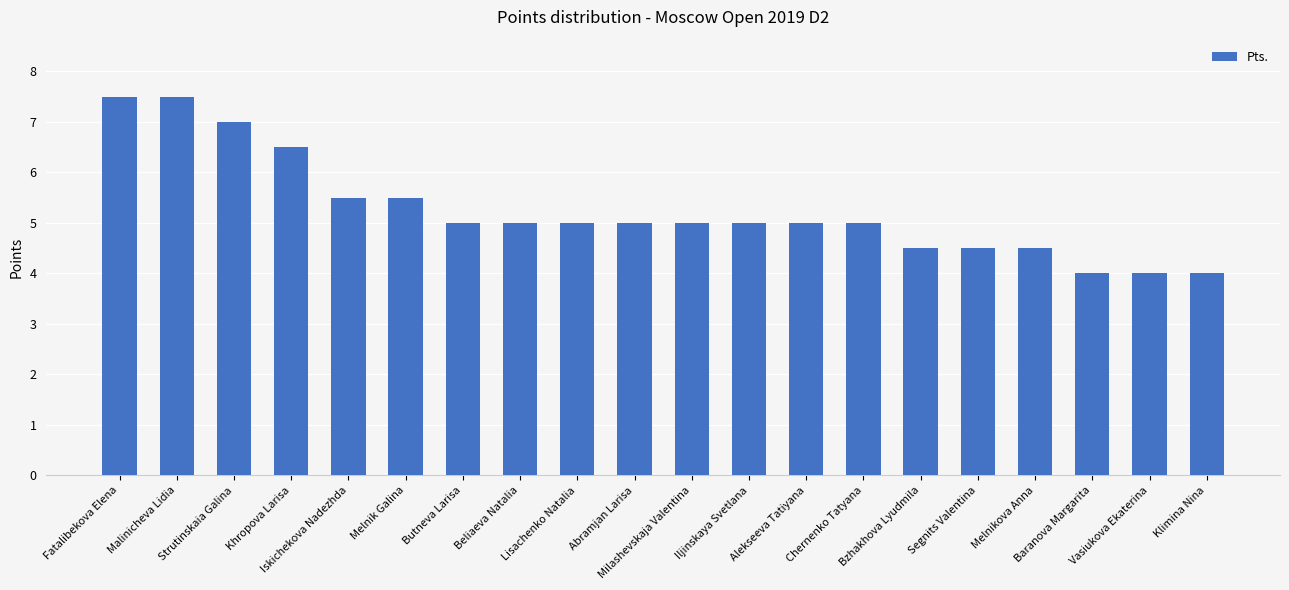

How many series are shown in this chart?

1